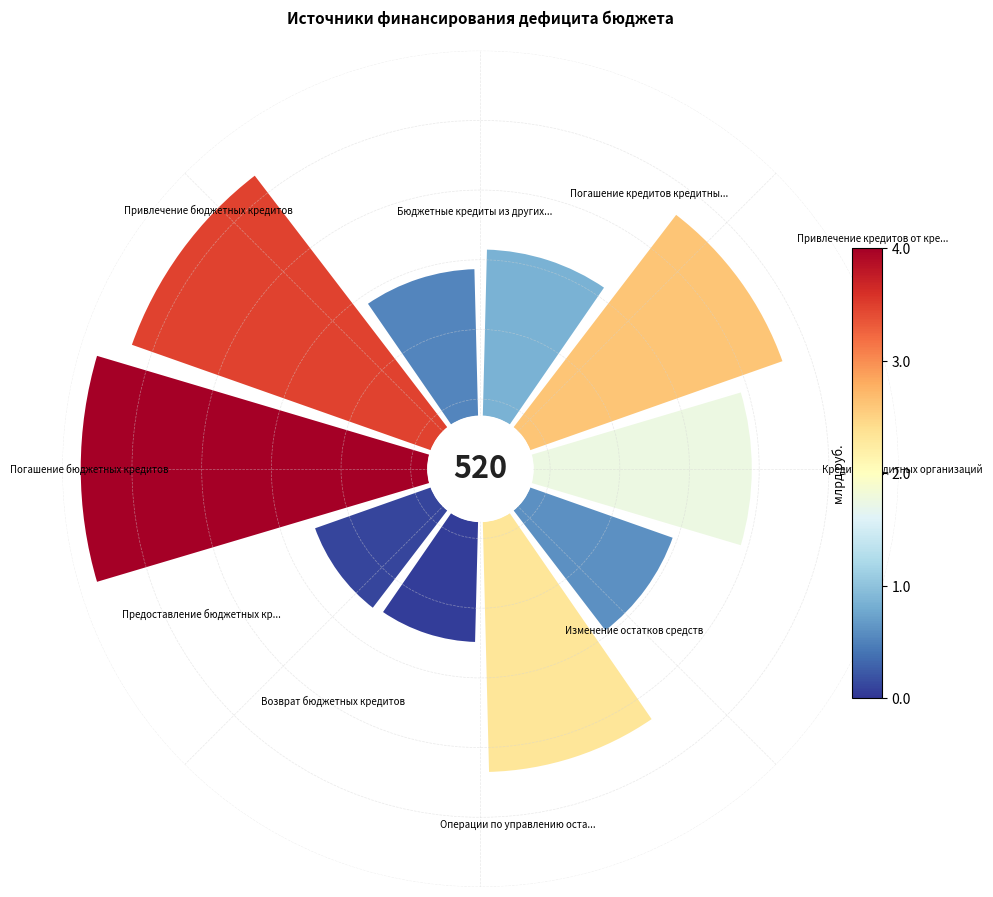

The 0 slice represents 18% of the pie. True or false?

False